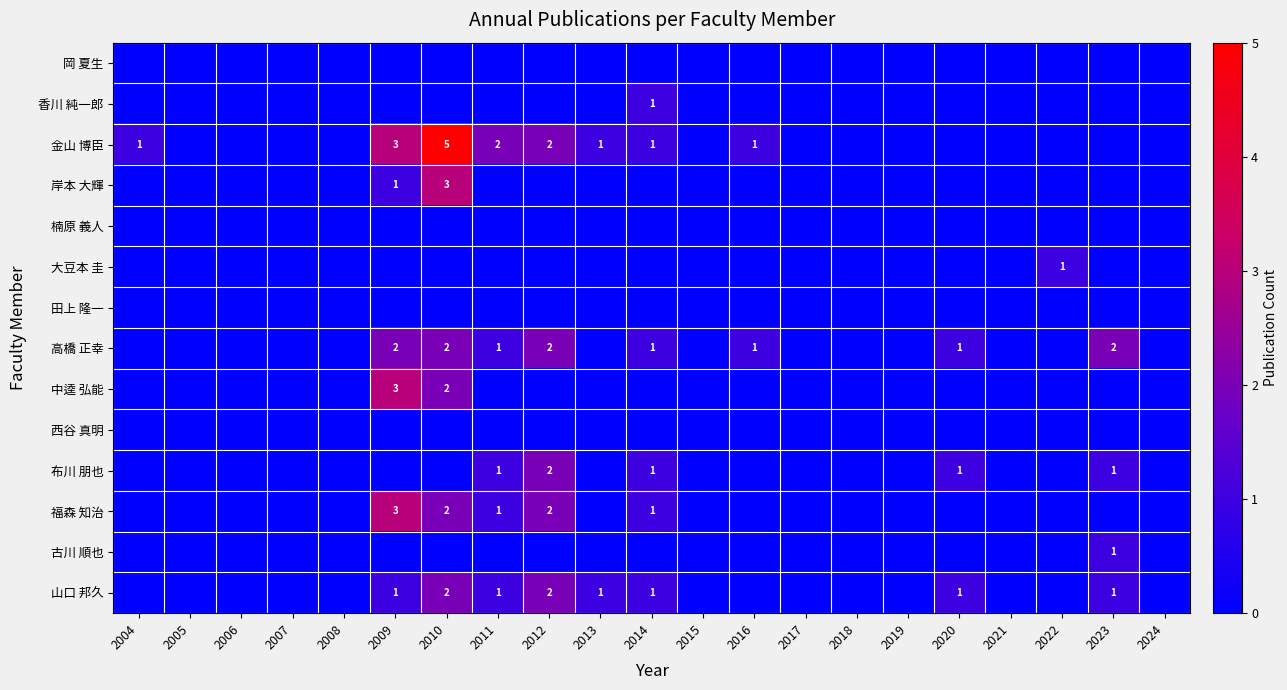

Count the number of data series in this chart.

14